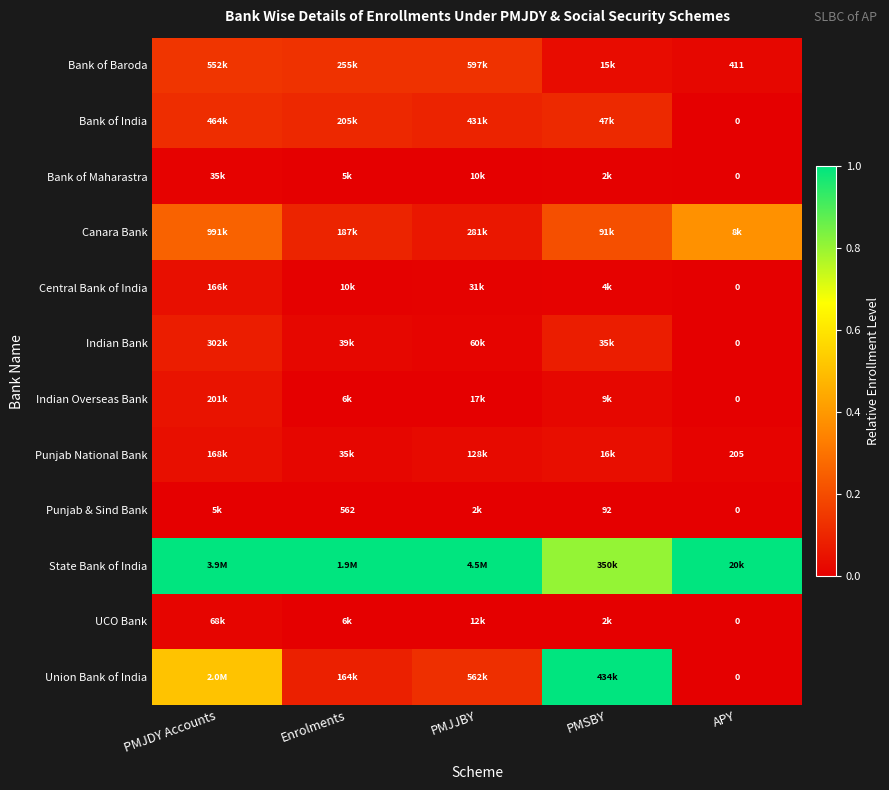

Is it true that Indian Bank equals 0.0 at PMJJBY?

False